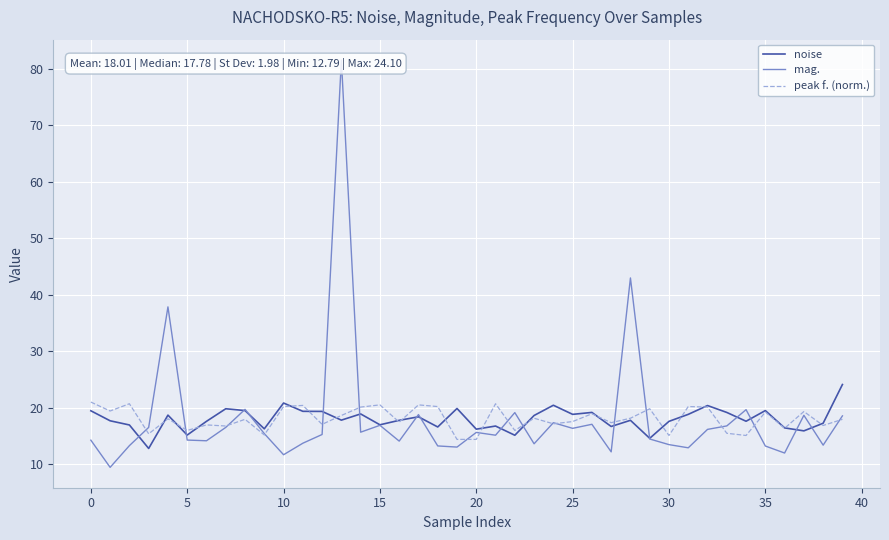

At which category does the chart reach its peak across all series?

13